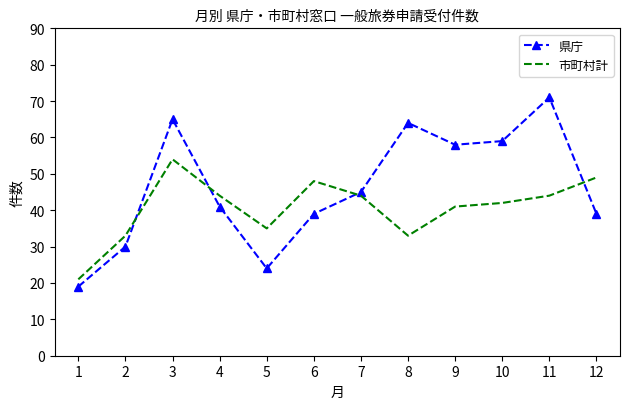

Where do 市町村計 and 県庁 first cross each other?

2 and 3